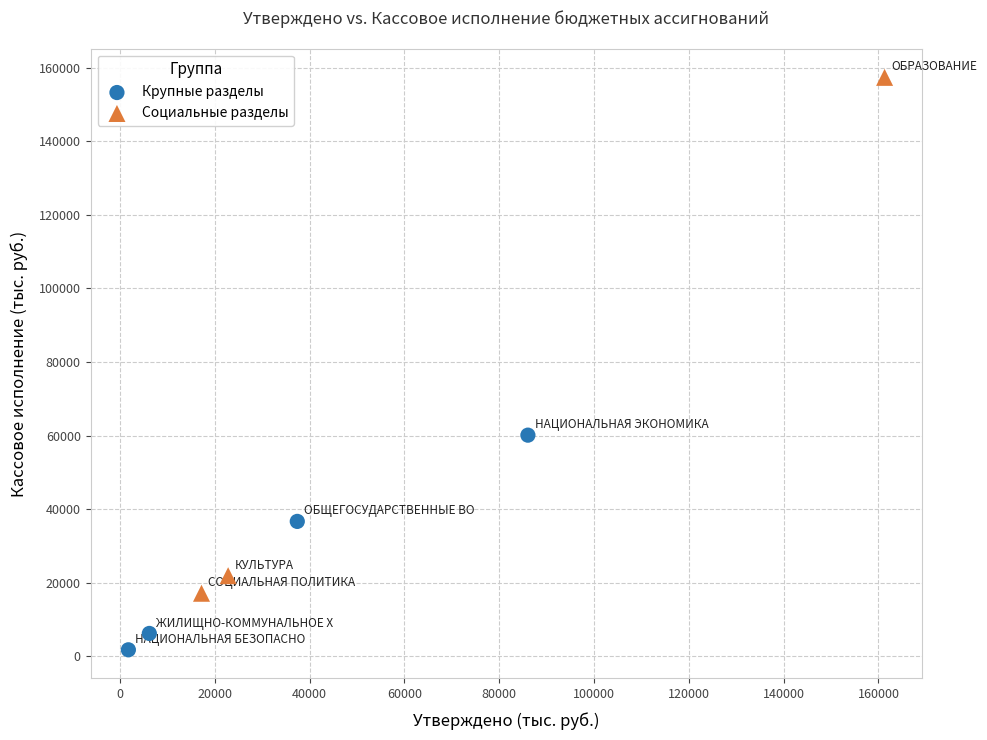

Which series contains the lowest Y value?

Крупные разделы